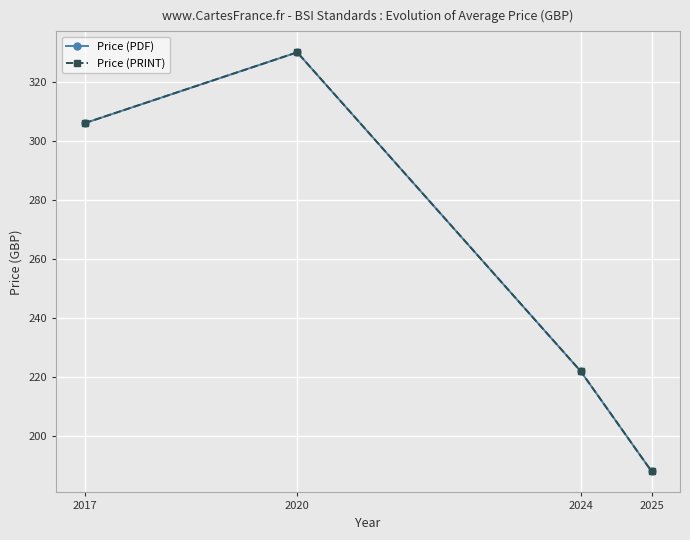

Which category has the highest value in the Price (PRINT) series?

2020